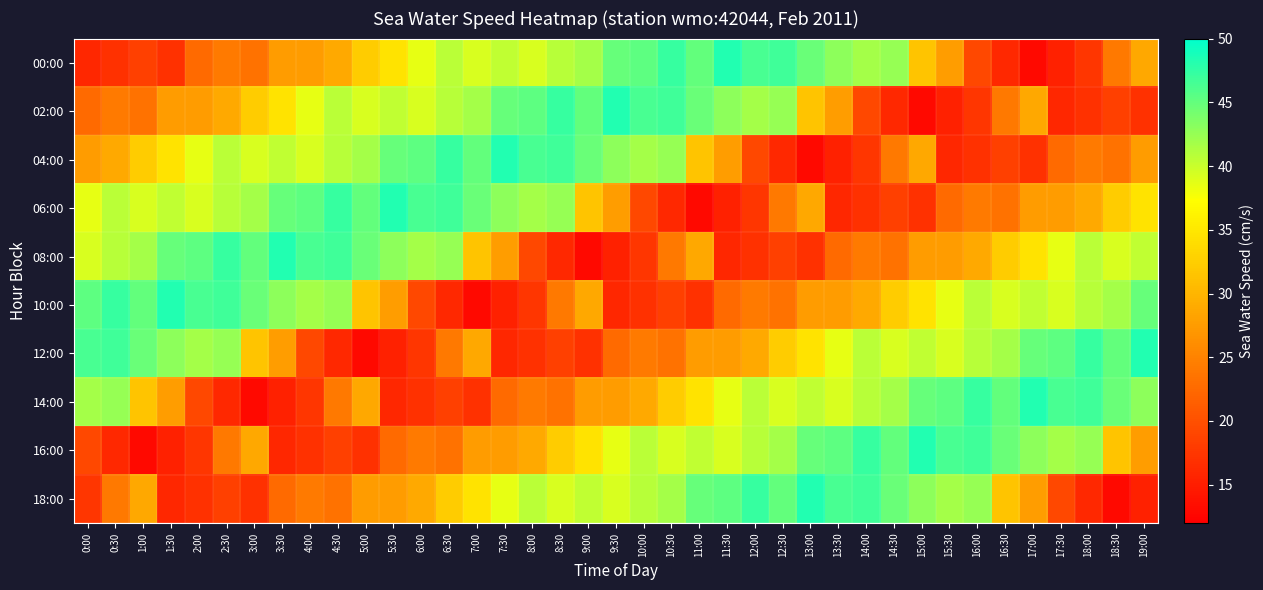

Which series has the widest spread of values?

00:00